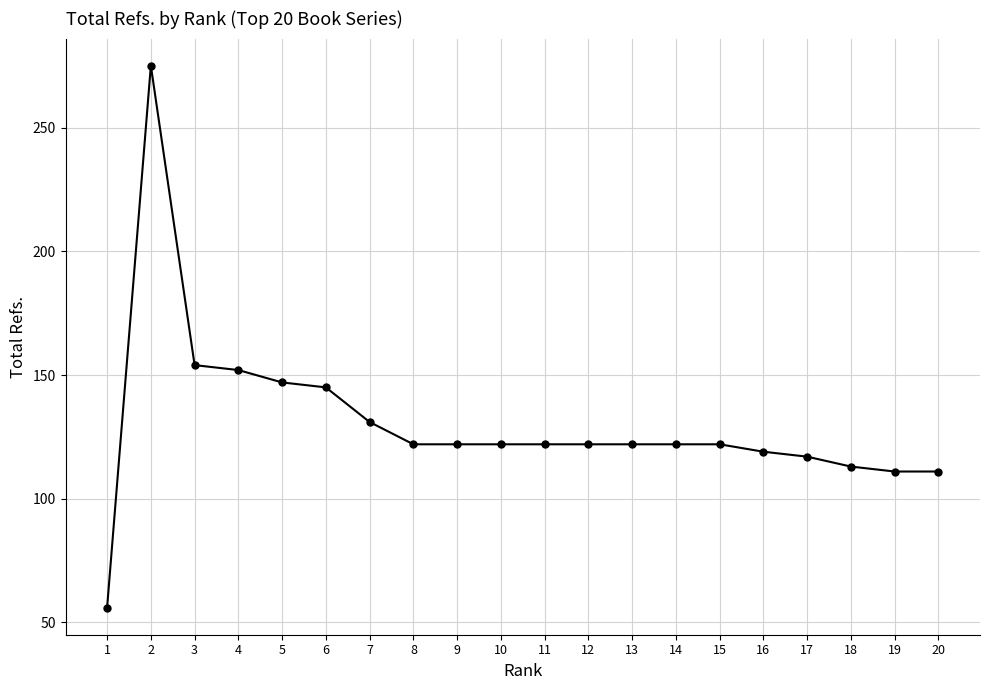

Reading left to right, list all the values displayed in this chart.

1=56	2=275	3=154	4=152	5=147	6=145	7=131	8=122	9=122	10=122	11=122	12=122	13=122	14=122	15=122	16=119	17=117	18=113	19=111	20=111